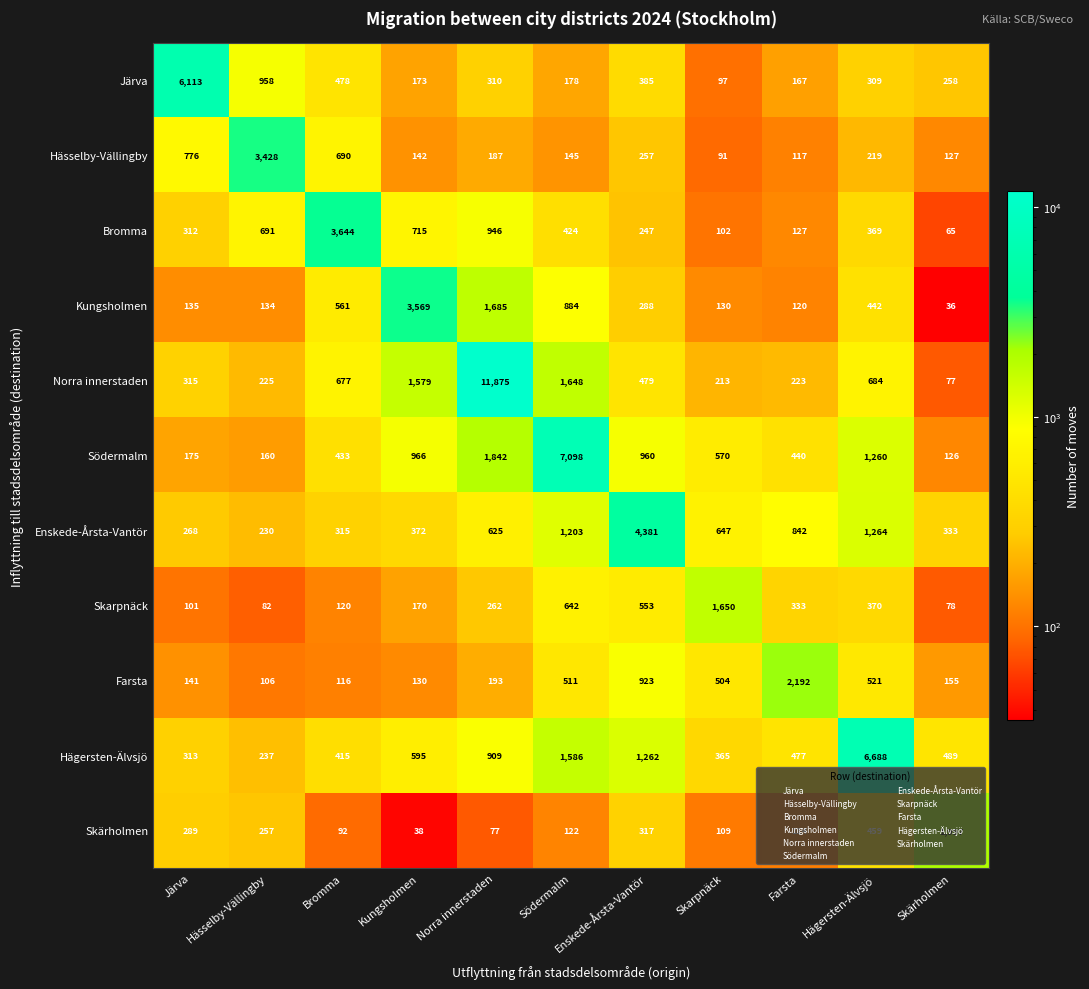

At Skarpnäck, list the series in order from largest to smallest.

Skarpnäck, Enskede-Årsta-Vantör, Södermalm, Farsta, Hägersten-Älvsjö, Norra innerstaden, Kungsholmen, Skärholmen, Bromma, Järva, Hässelby-Vällingby